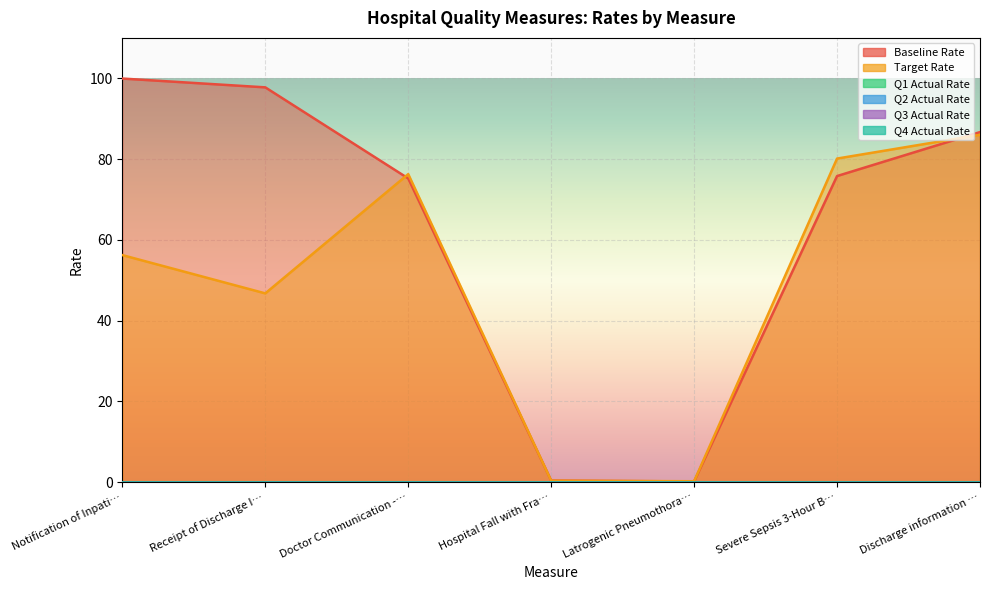

What position from the left is Latrogenic Pneumothorax Rate?

5